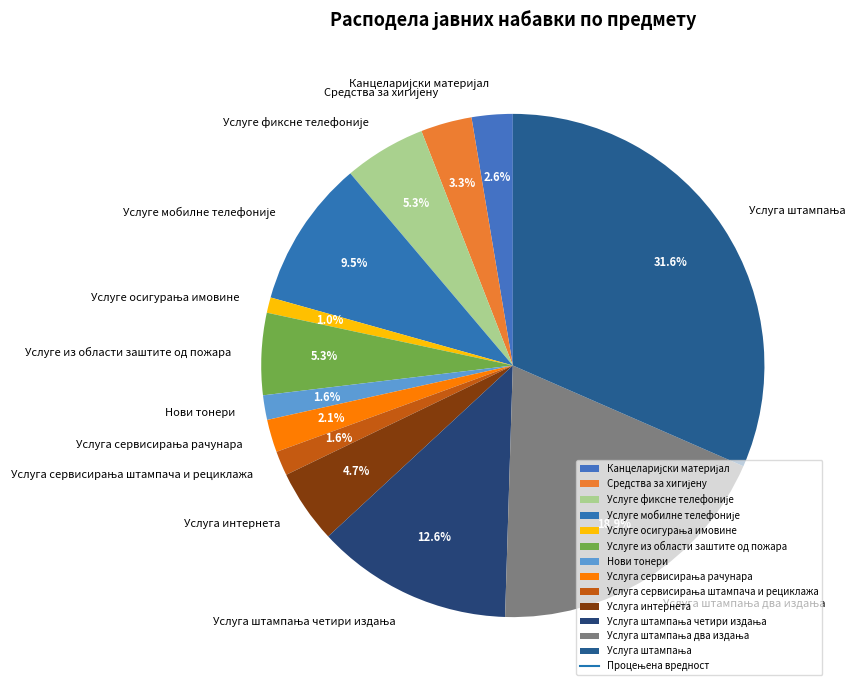

What portion of the pie excludes Услуге из области заштите од пожара?

94.7%